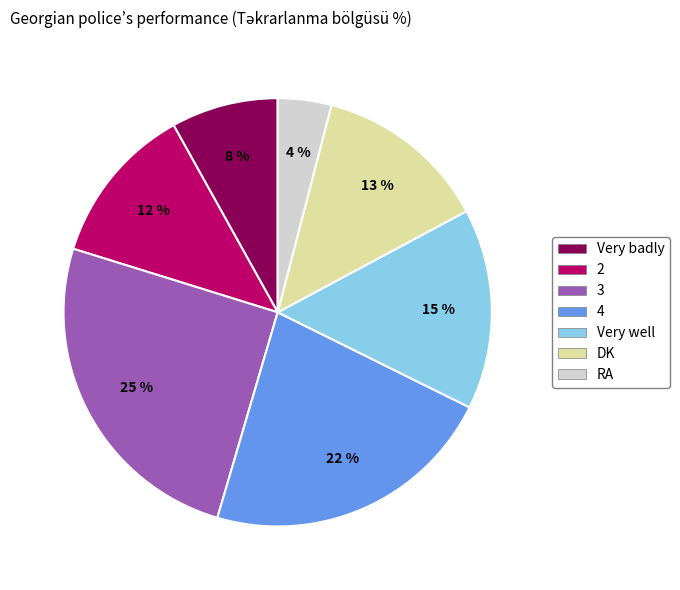

Is there any slice that represents more than half of the pie?

No